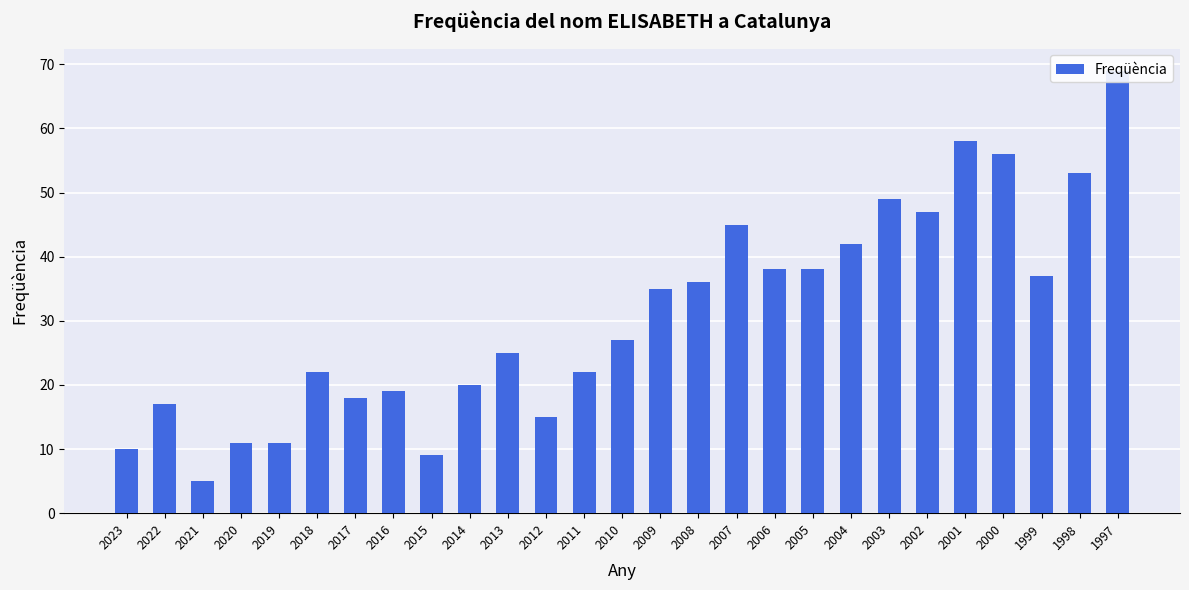

True or false: the data shows 25 at 2013.

True